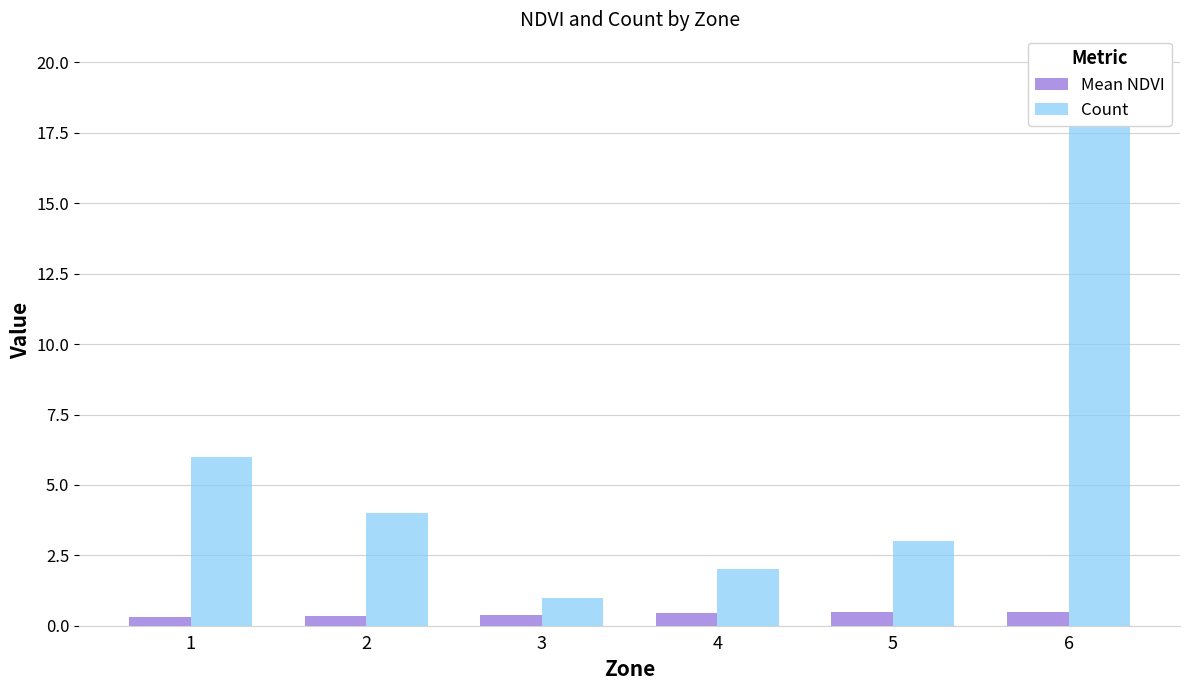

What is the minimum value for Mean NDVI?

0.3